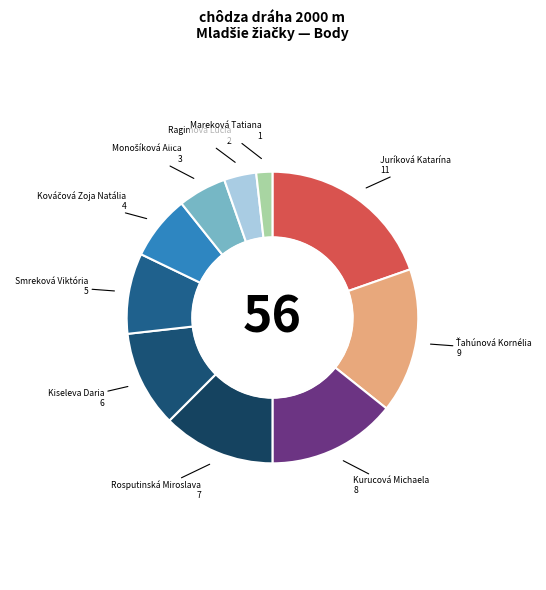

What is the smallest slice in the pie chart?

Mareková Tatiana